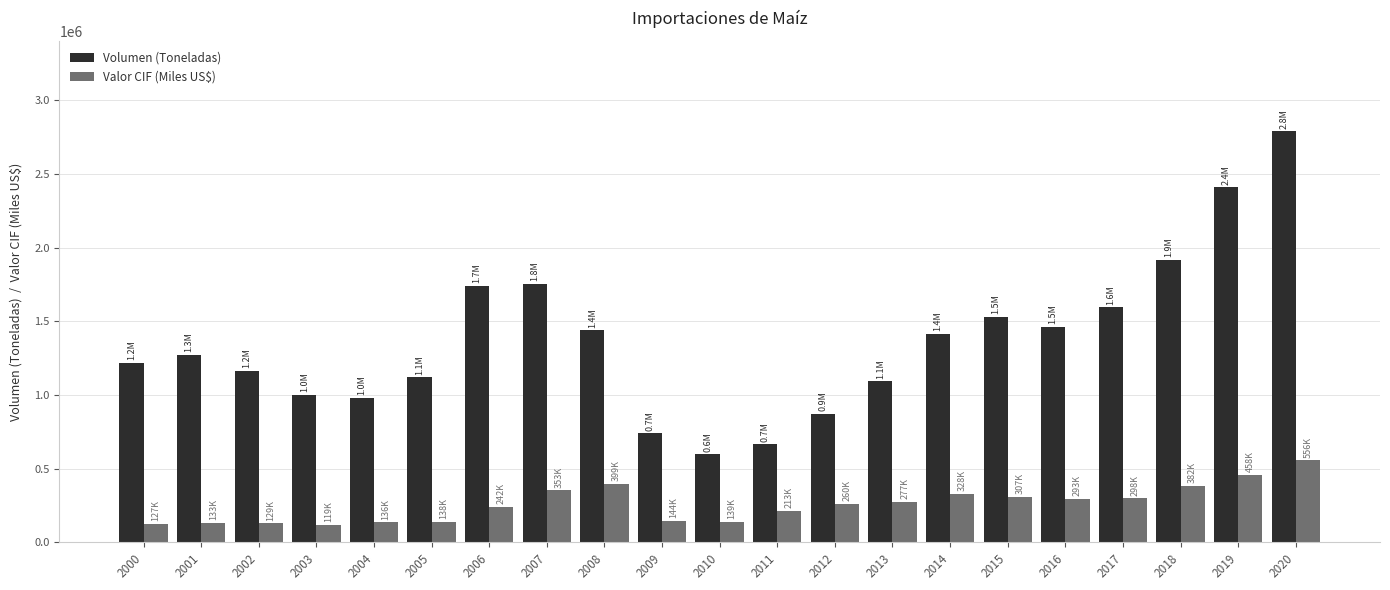

The value of Valor CIF (Miles US$) at 2020 is 556094.8. True or false?

True